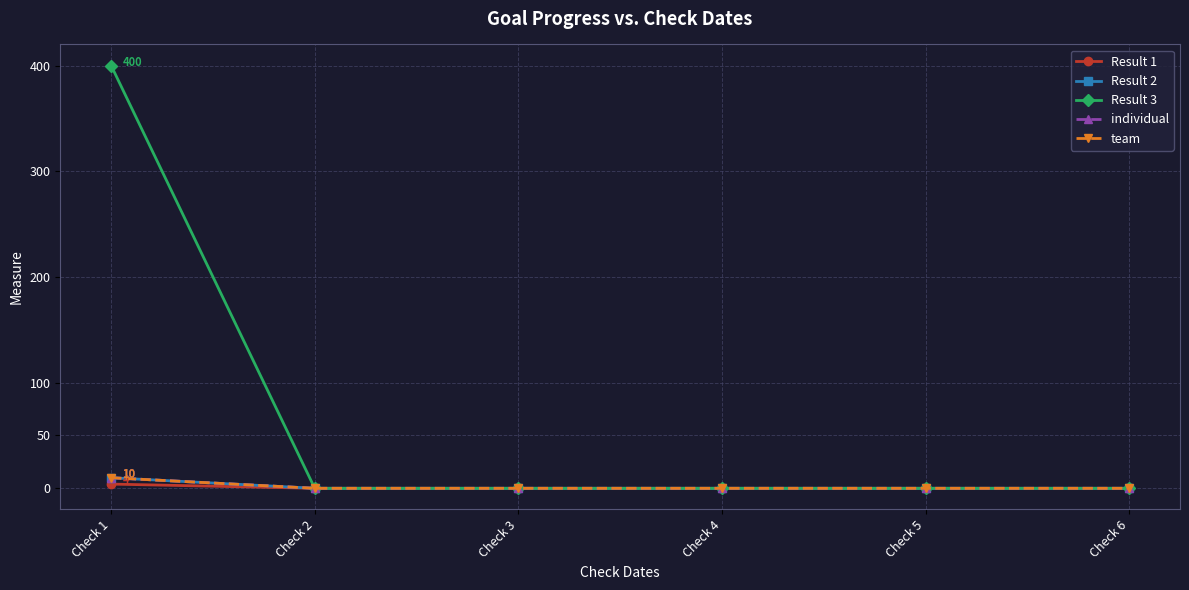

At which label does Result 1 reach its peak?

Check 1